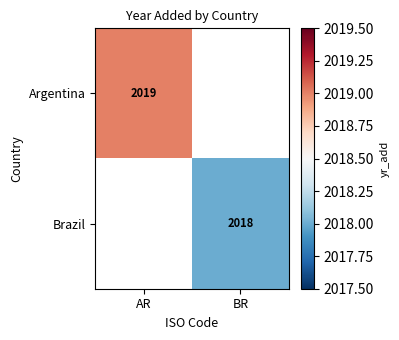

Which category has the lowest value across all series?

BR